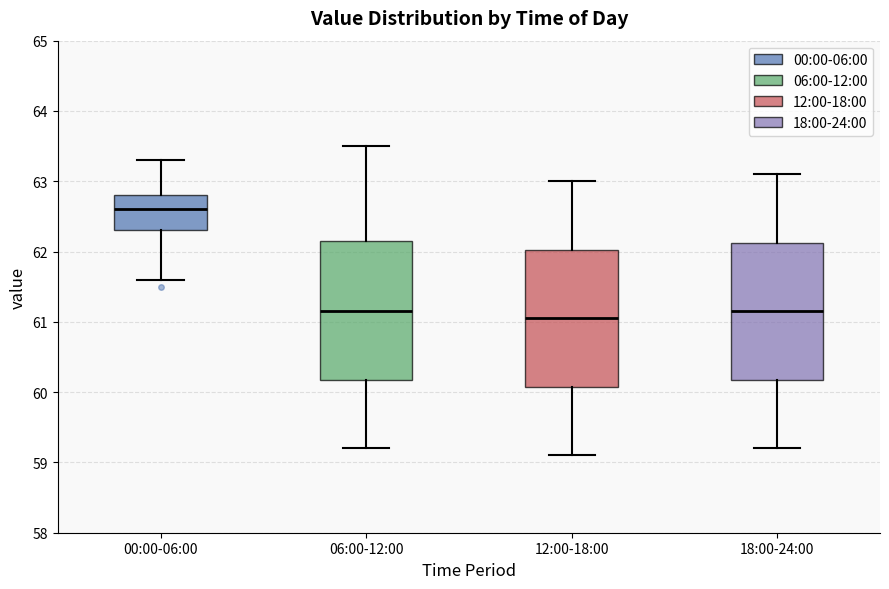

Reading left to right, read every box against the y-axis: the position of its median line, the range the box covers, and the ends of its whiskers. The values are not printed on the chart, so give them approximately, as read against the axis.

00:00-06:00: median 62.6, box 62.3 to 62.8, whiskers 61.6 to 63.3
06:00-12:00: median 61.2, box 60.2 to 62.2, whiskers 59.2 to 63.5
12:00-18:00: median 61.1, box 60.1 to 62.0, whiskers 59.1 to 63.0
18:00-24:00: median 61.2, box 60.2 to 62.1, whiskers 59.2 to 63.1